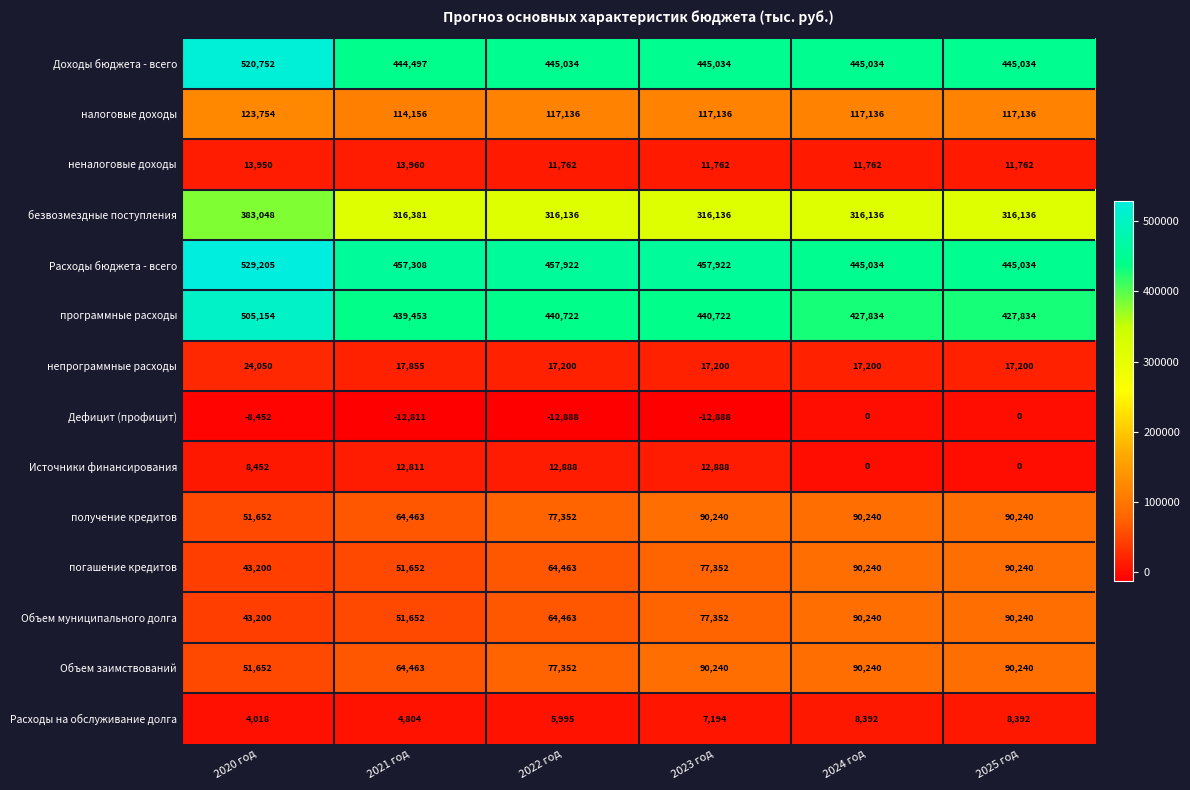

Which series has the largest range (max minus min)?

Расходы бюджета - всего